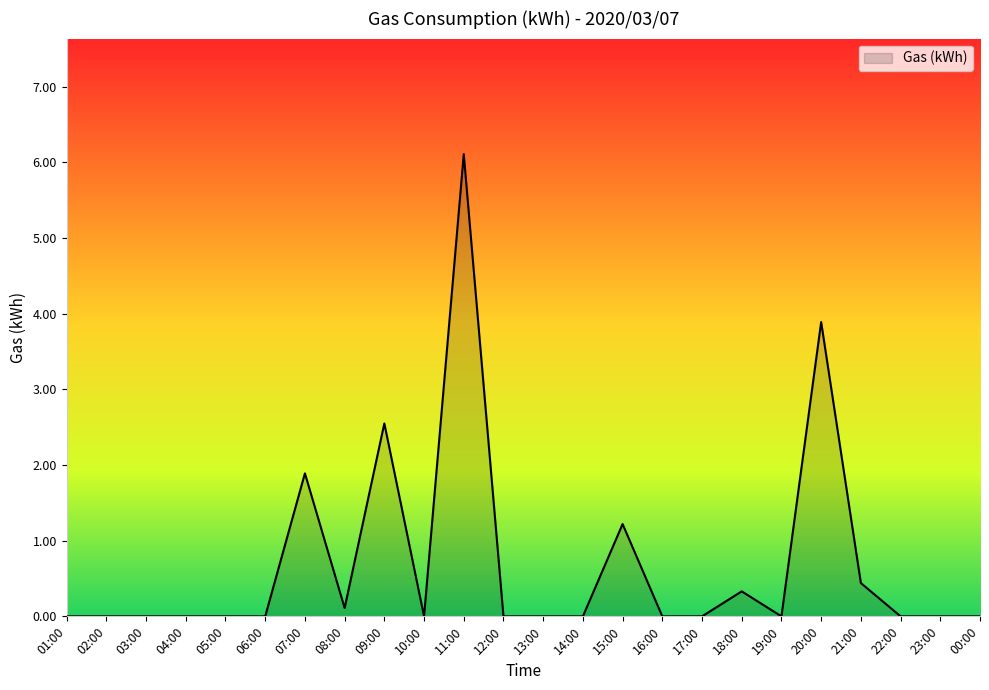

Which label corresponds to the largest value in the chart?

11:00